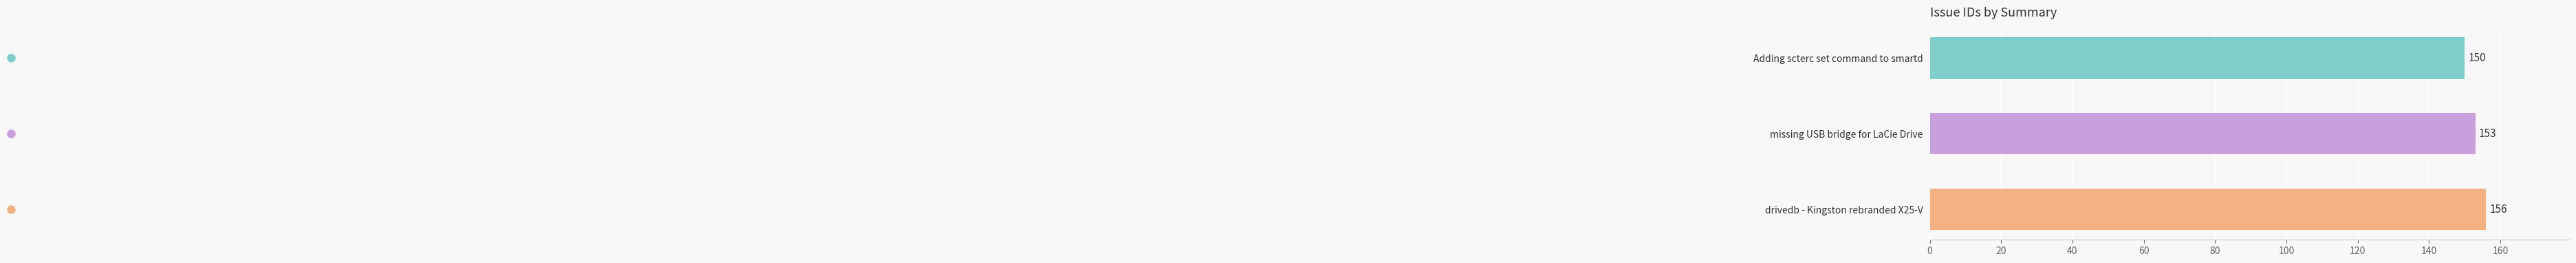

At which label is the value closest to 153?

missing USB bridge for LaCie Drive